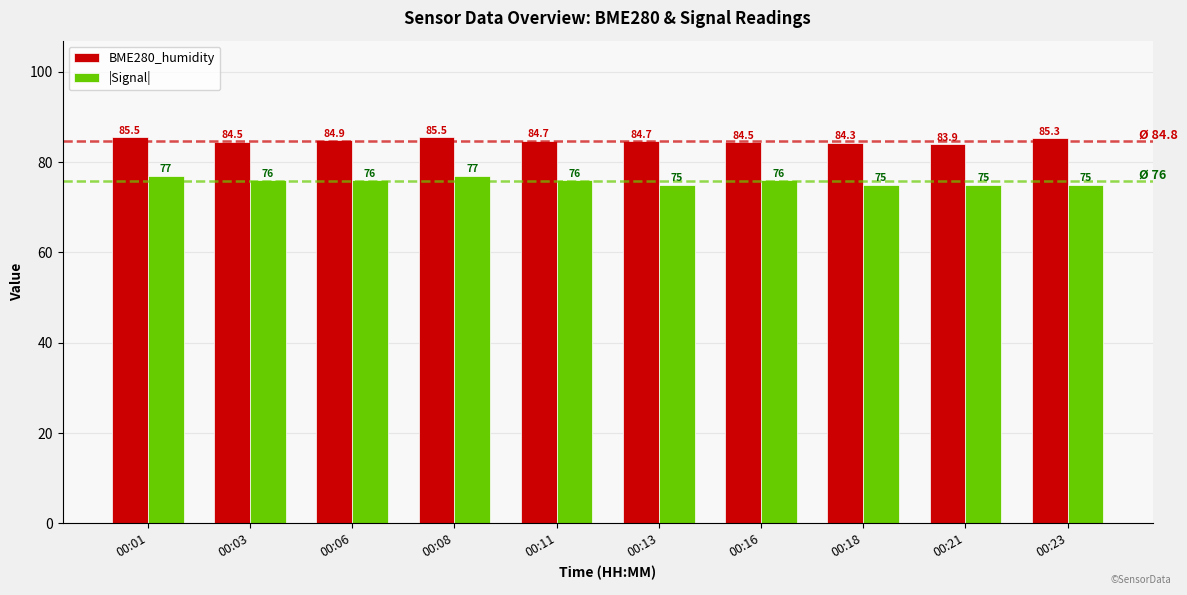

What is the value of the BME280_humidity bar at the 3rd from the left?

84.9